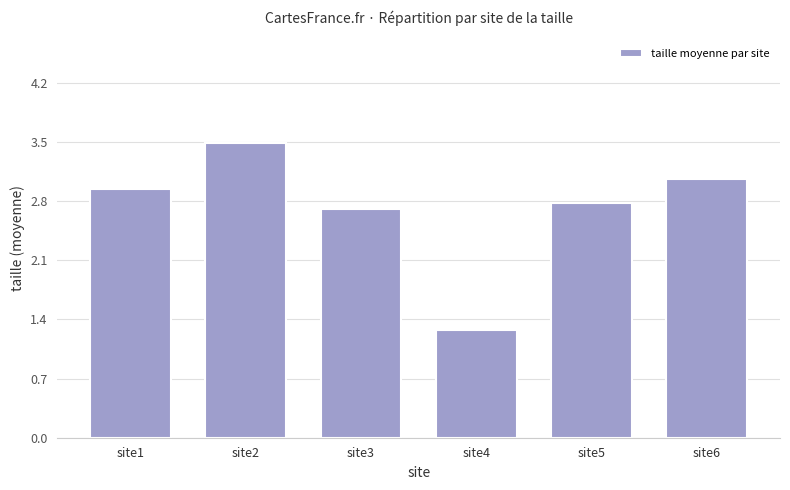

Read the value at site6.

3.1